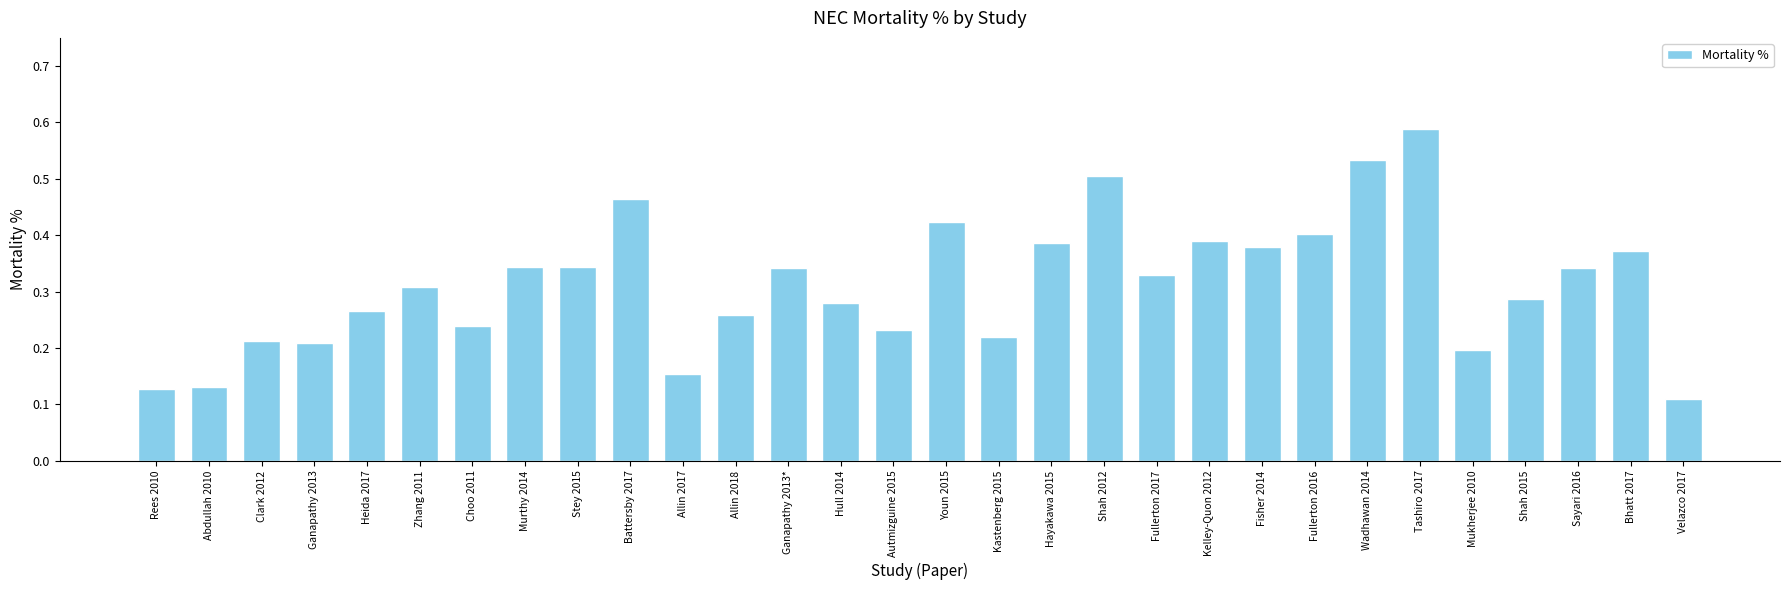

Where is the data nearest to the value 0?

Velazco 2017